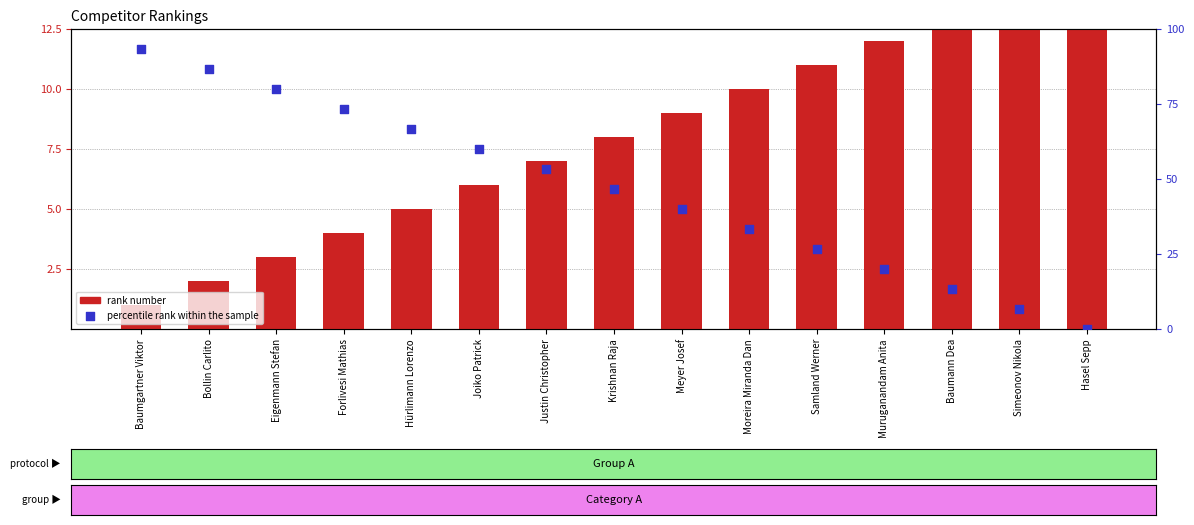

At which category is the sum across all series the highest?

Baumgartner Viktor